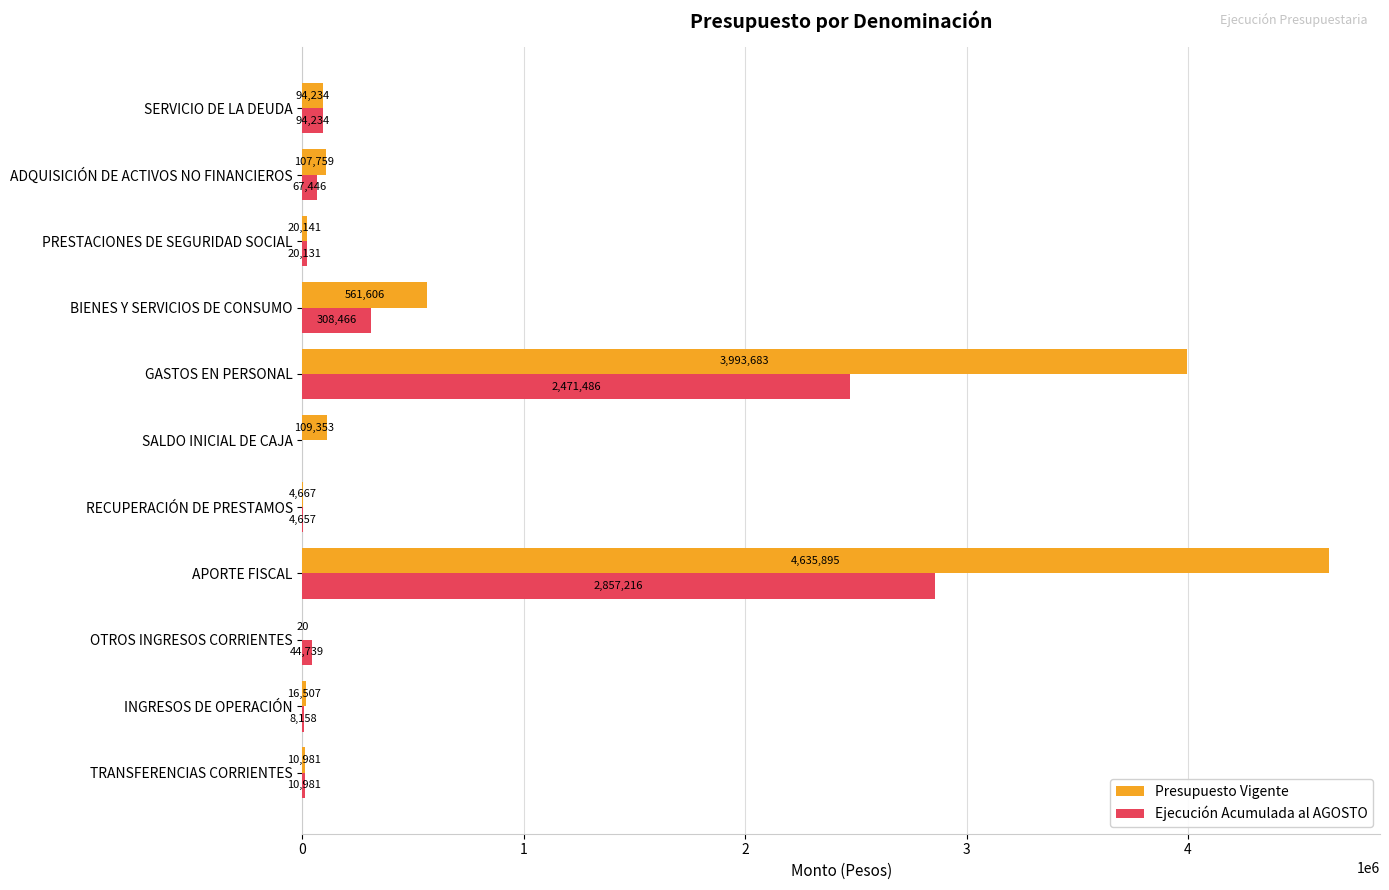

What is the highest value of the Presupuesto Vigente series?

4635895